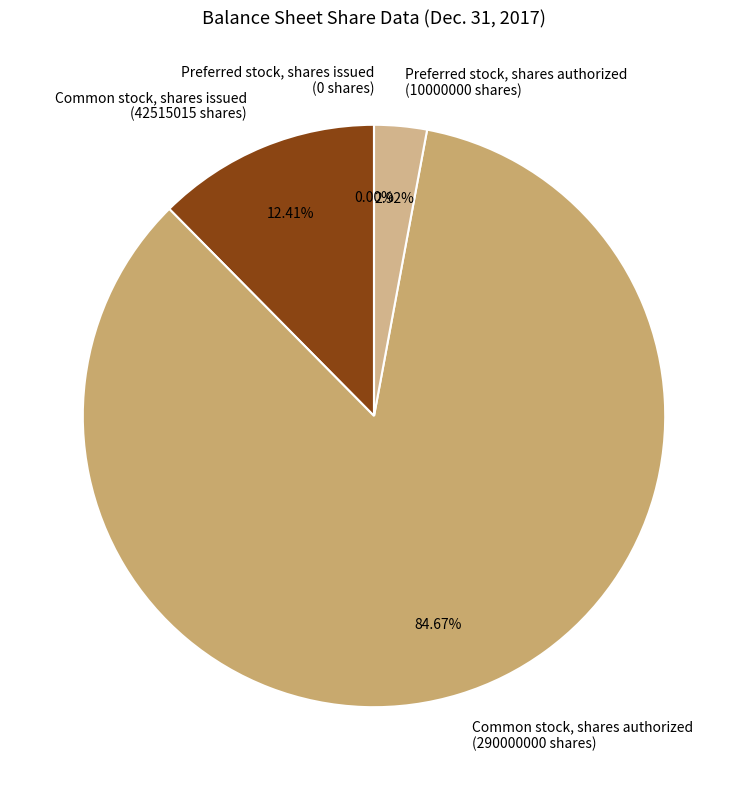

Do Common stock, shares issued and Preferred stock, shares authorized together represent more than half of the pie?

No